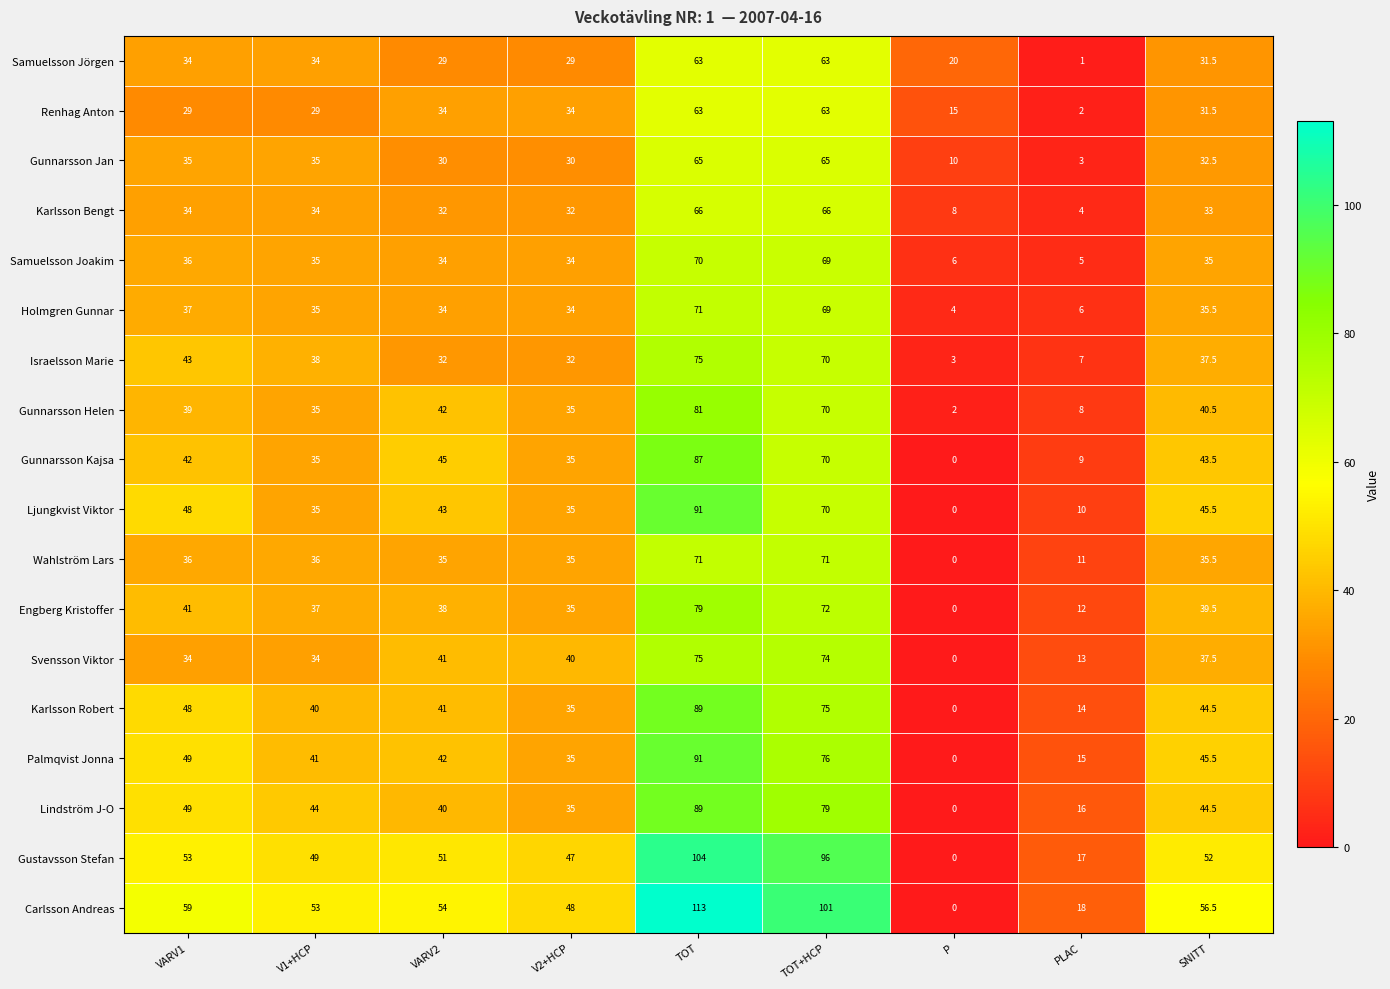

The value of Svensson Viktor at VARV1 is 56.5. True or false?

False